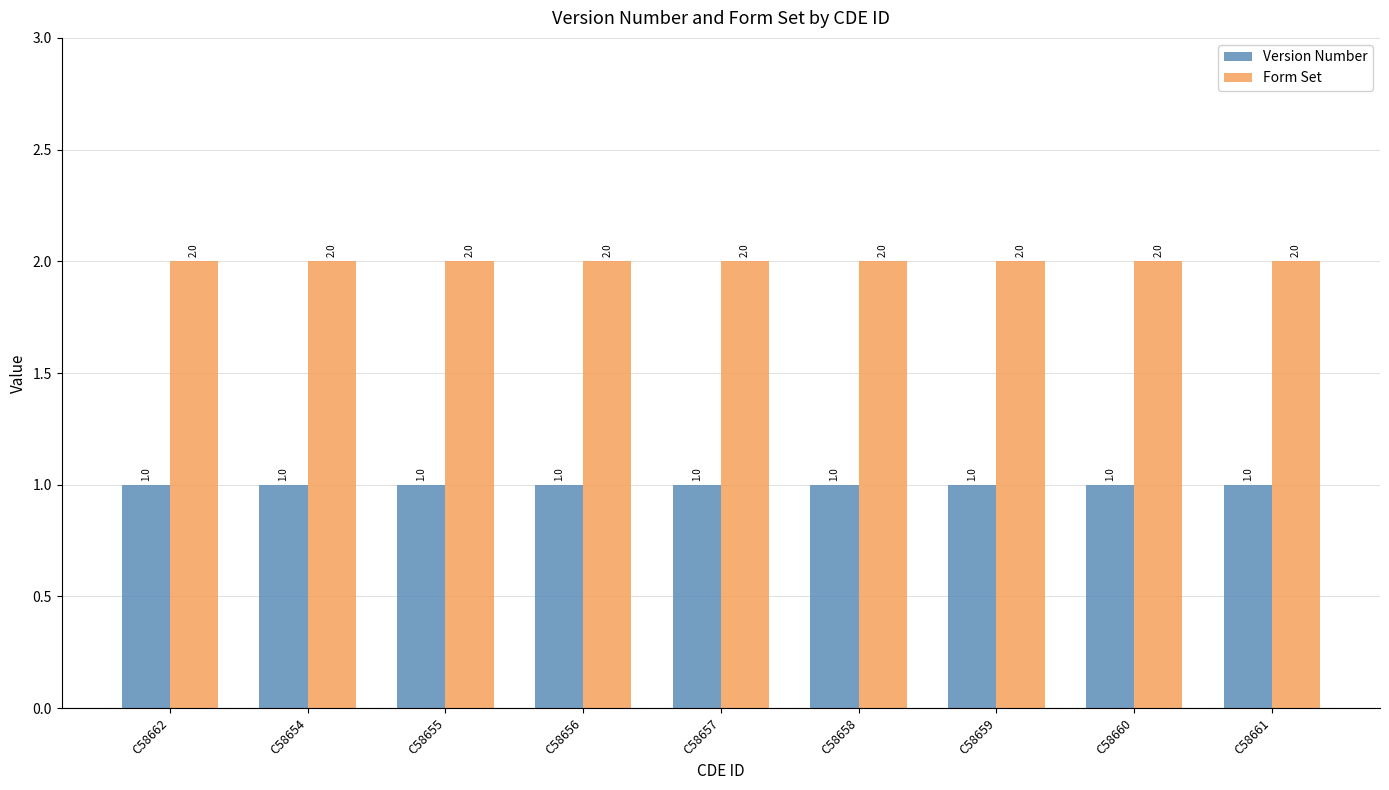

What is the smallest value displayed?

1